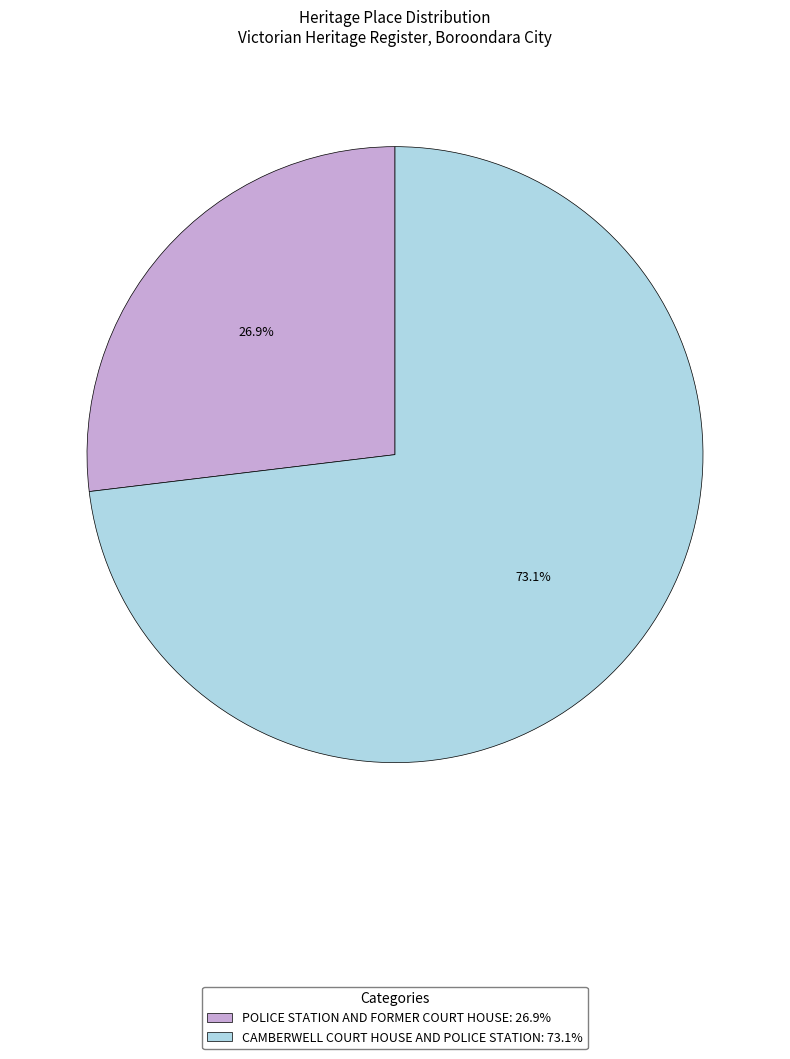

Is CAMBERWELL COURT HOUSE AND POLICE STATION the majority of the pie?

Yes